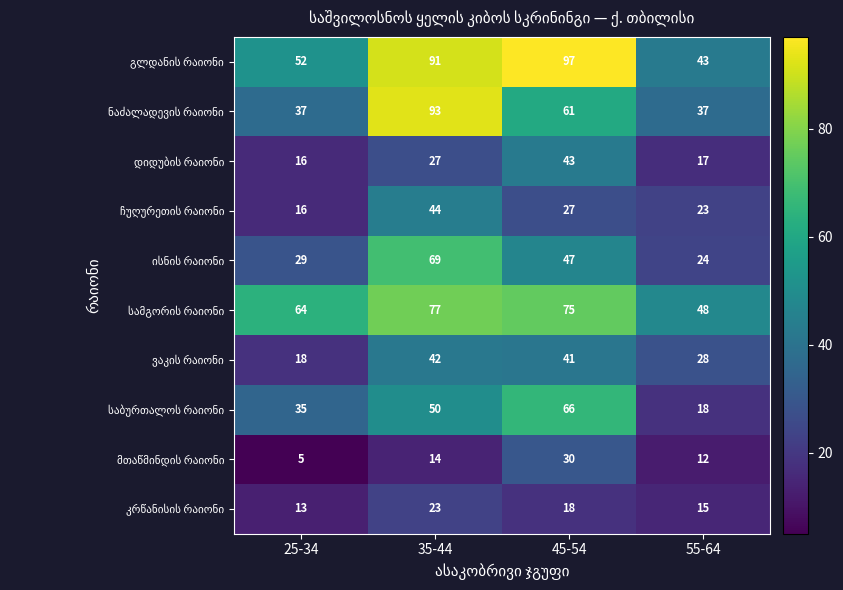

At which category does the chart reach its minimum across all series?

25-34